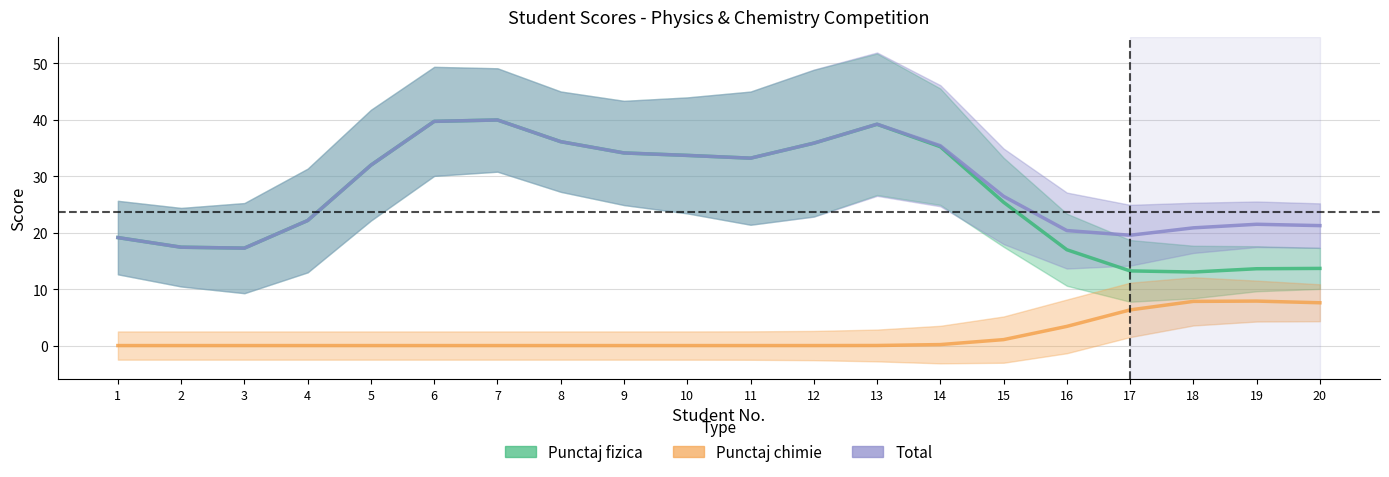

True or false: Total and Punctaj fizica intersect in this chart.

False